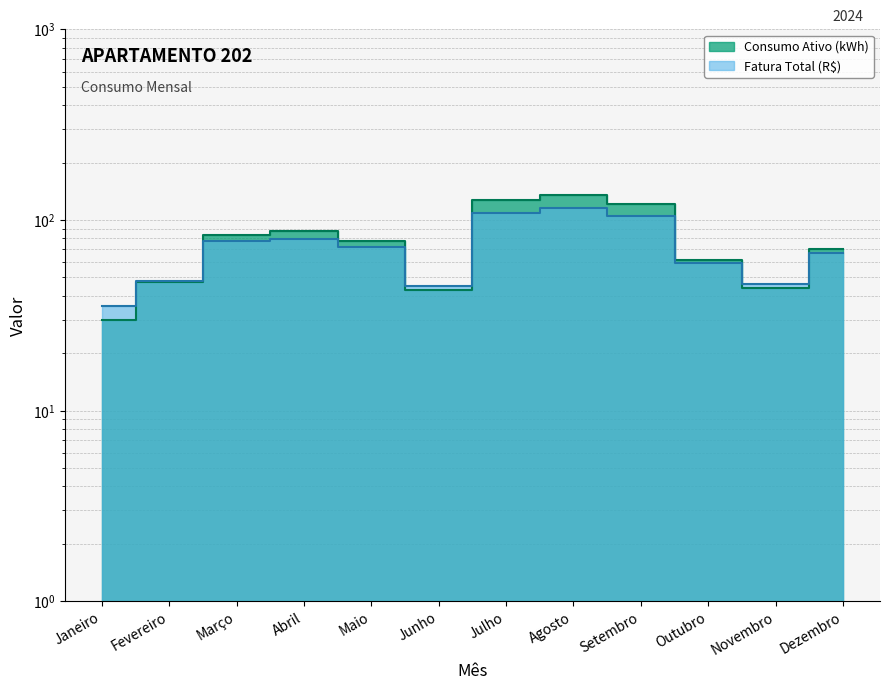

What is the maximum value shown in the chart?

136.0